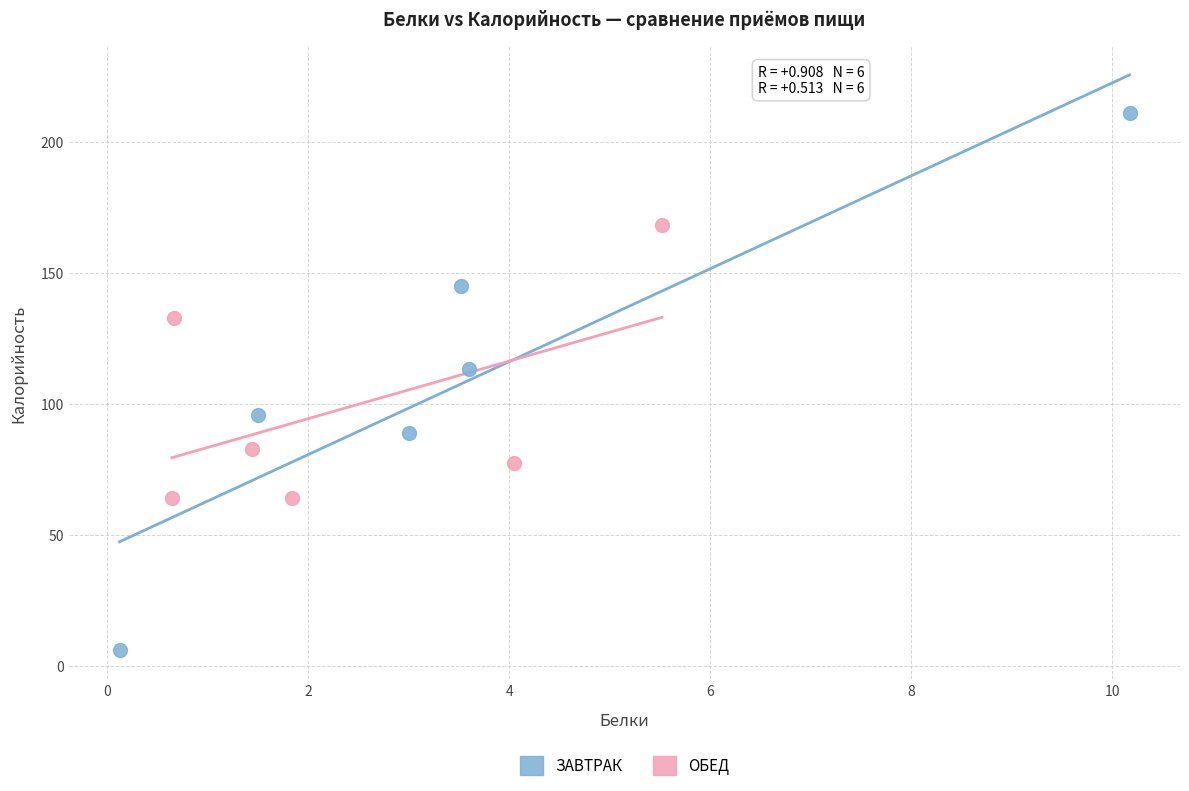

Which series reaches the minimum Y coordinate?

ЗАВТРАК